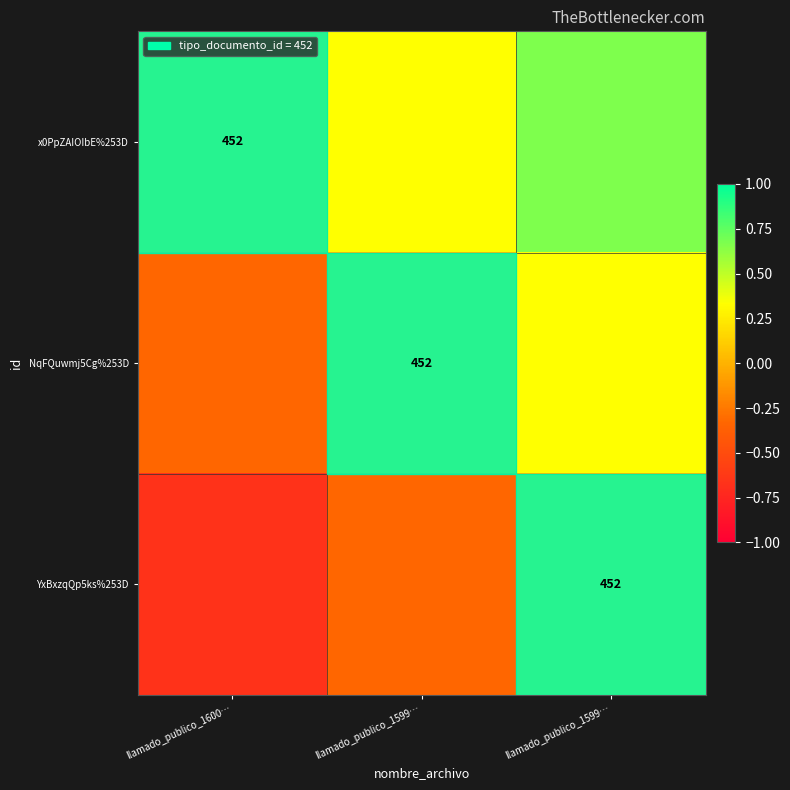

Count the number of categories in the chart.

3